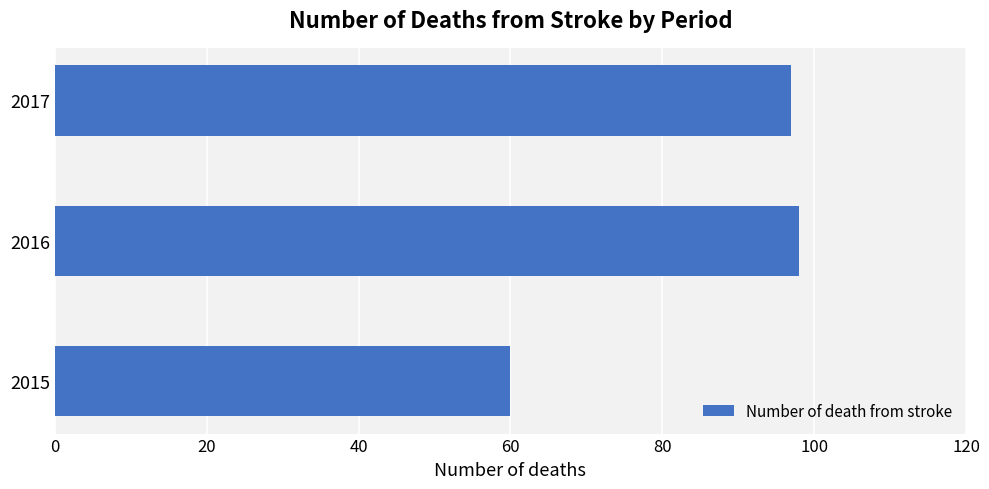

The value at 2015 is 80. True or false?

False